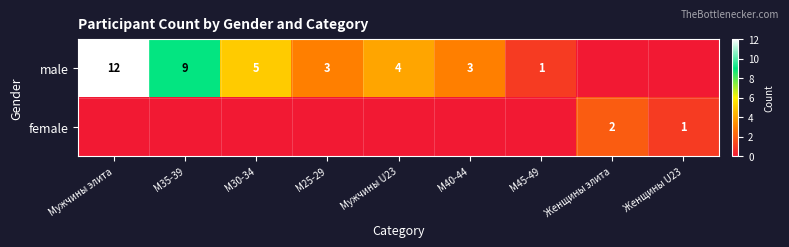

True or false: male has a value of 1 at M25-29.

False